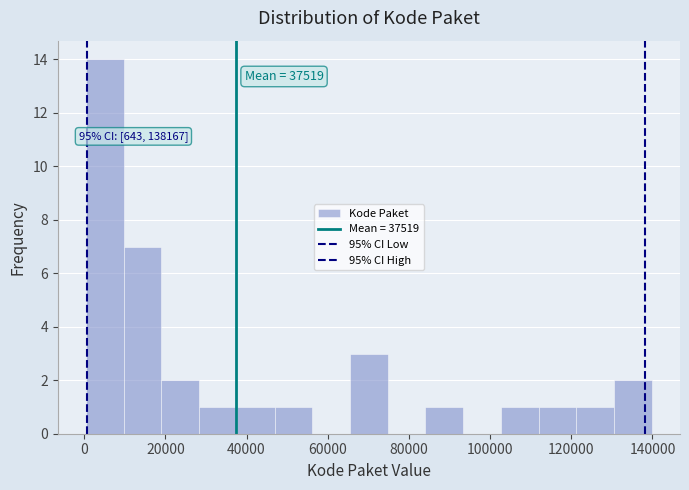

Over which range of the x-axis is the bar tallest?

0 to 10000